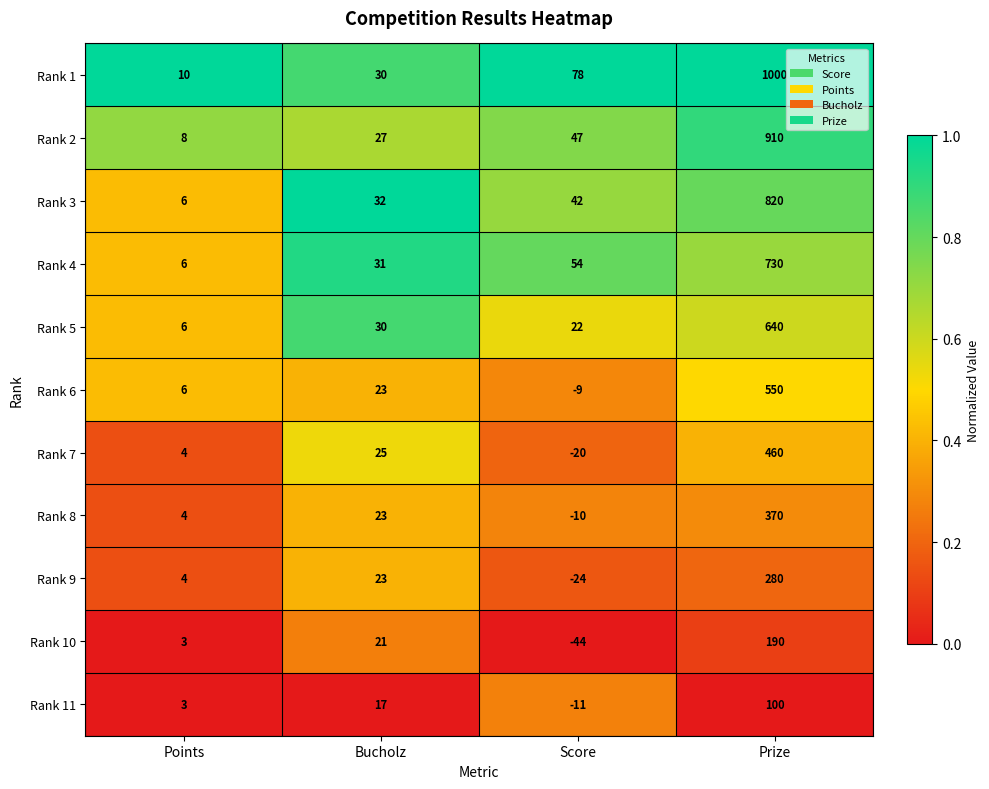

Where is Rank 5 nearest to the value 323?

Bucholz